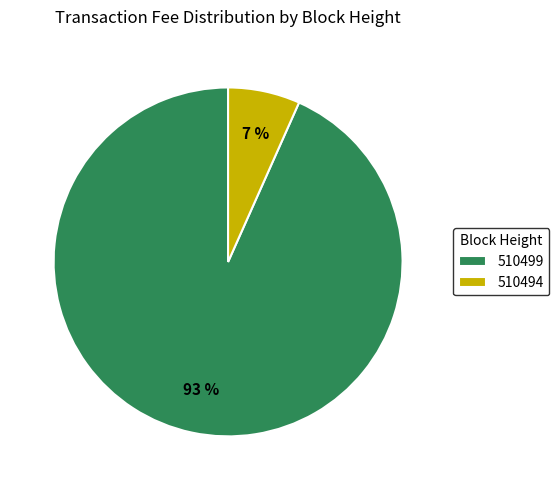

To the nearest percent, what percentage of the pie is 510499?

93%